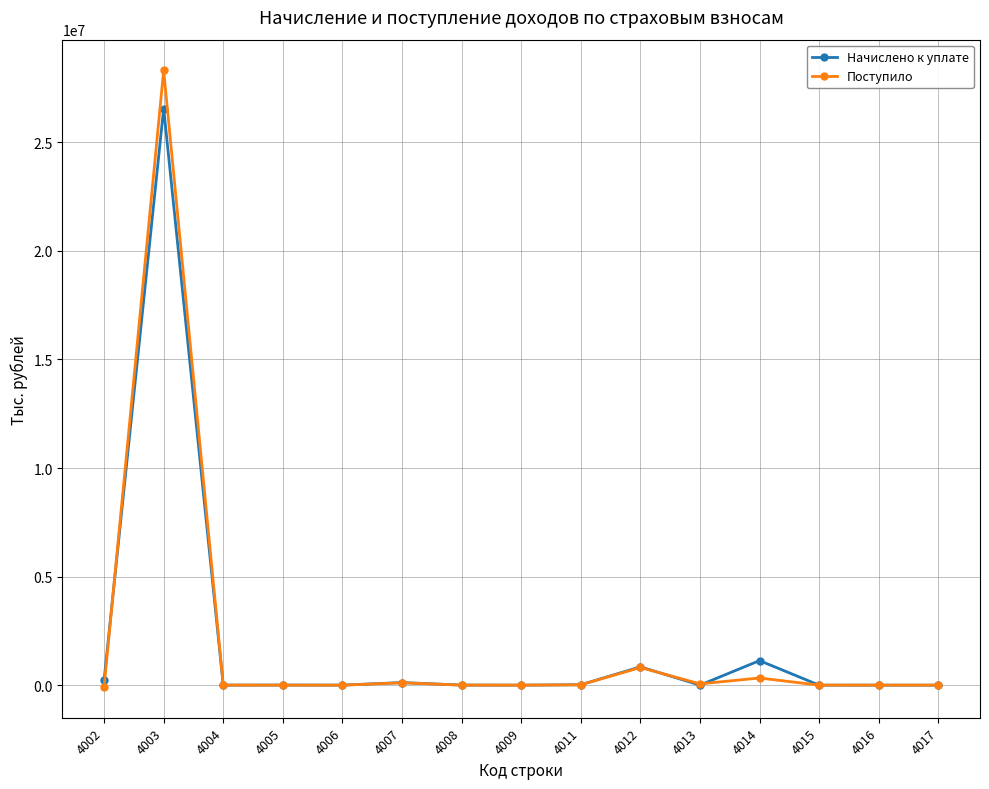

What is the sum of all Поступило values?

29566400